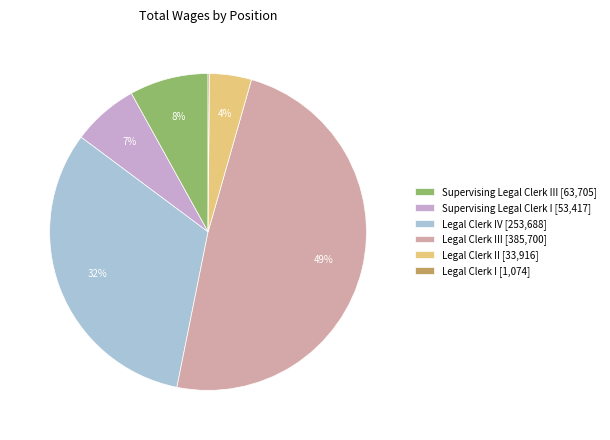

Is the sum of Supervising Legal Clerk III [63,705] and Legal Clerk IV [253,688] greater than half?

No